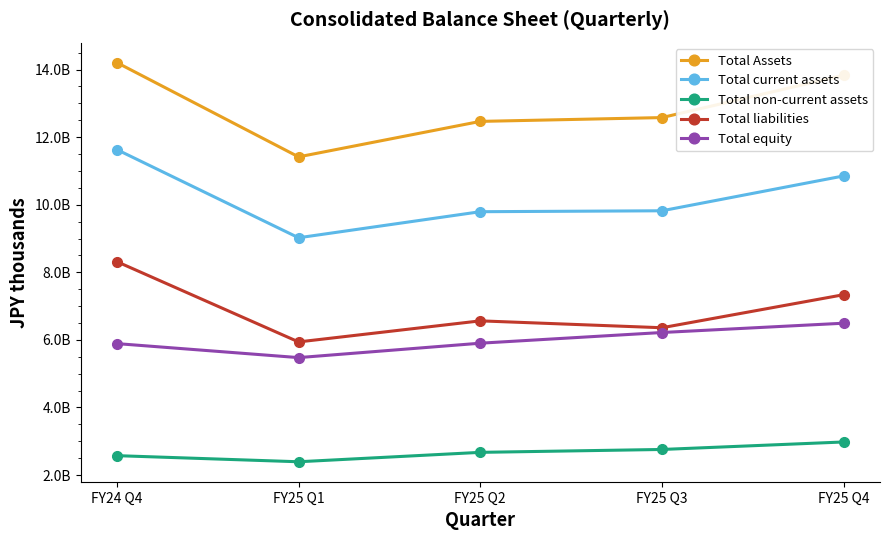

Is this an area chart (filled region under the line)?

No